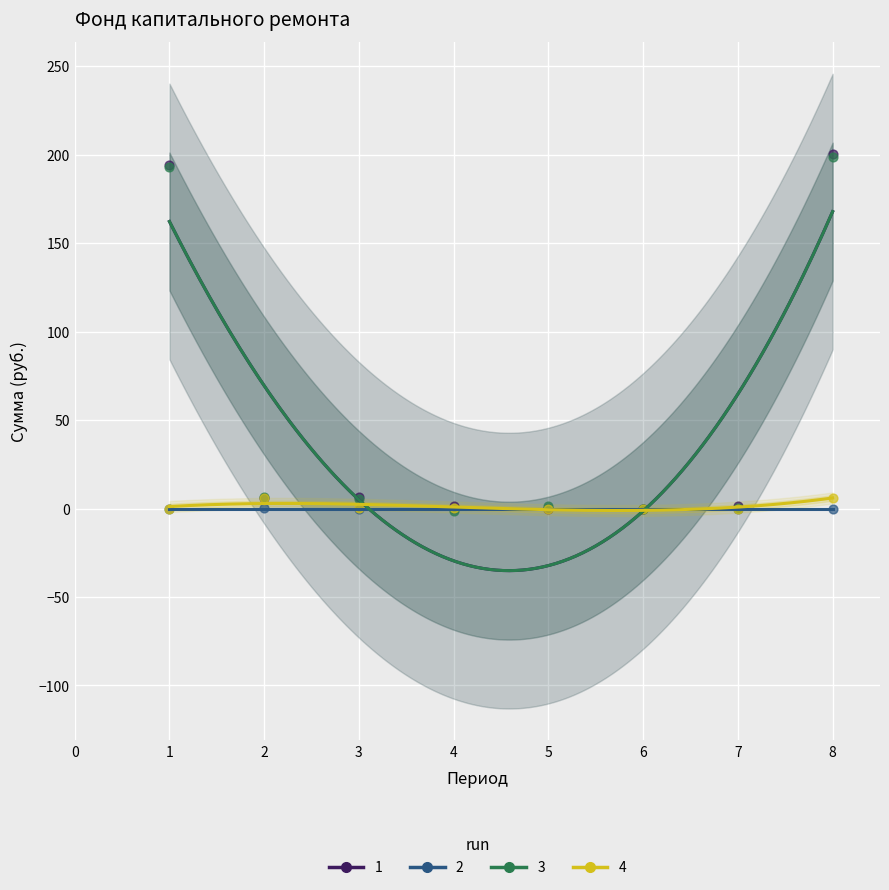

Which series contains the highest Y value?

1